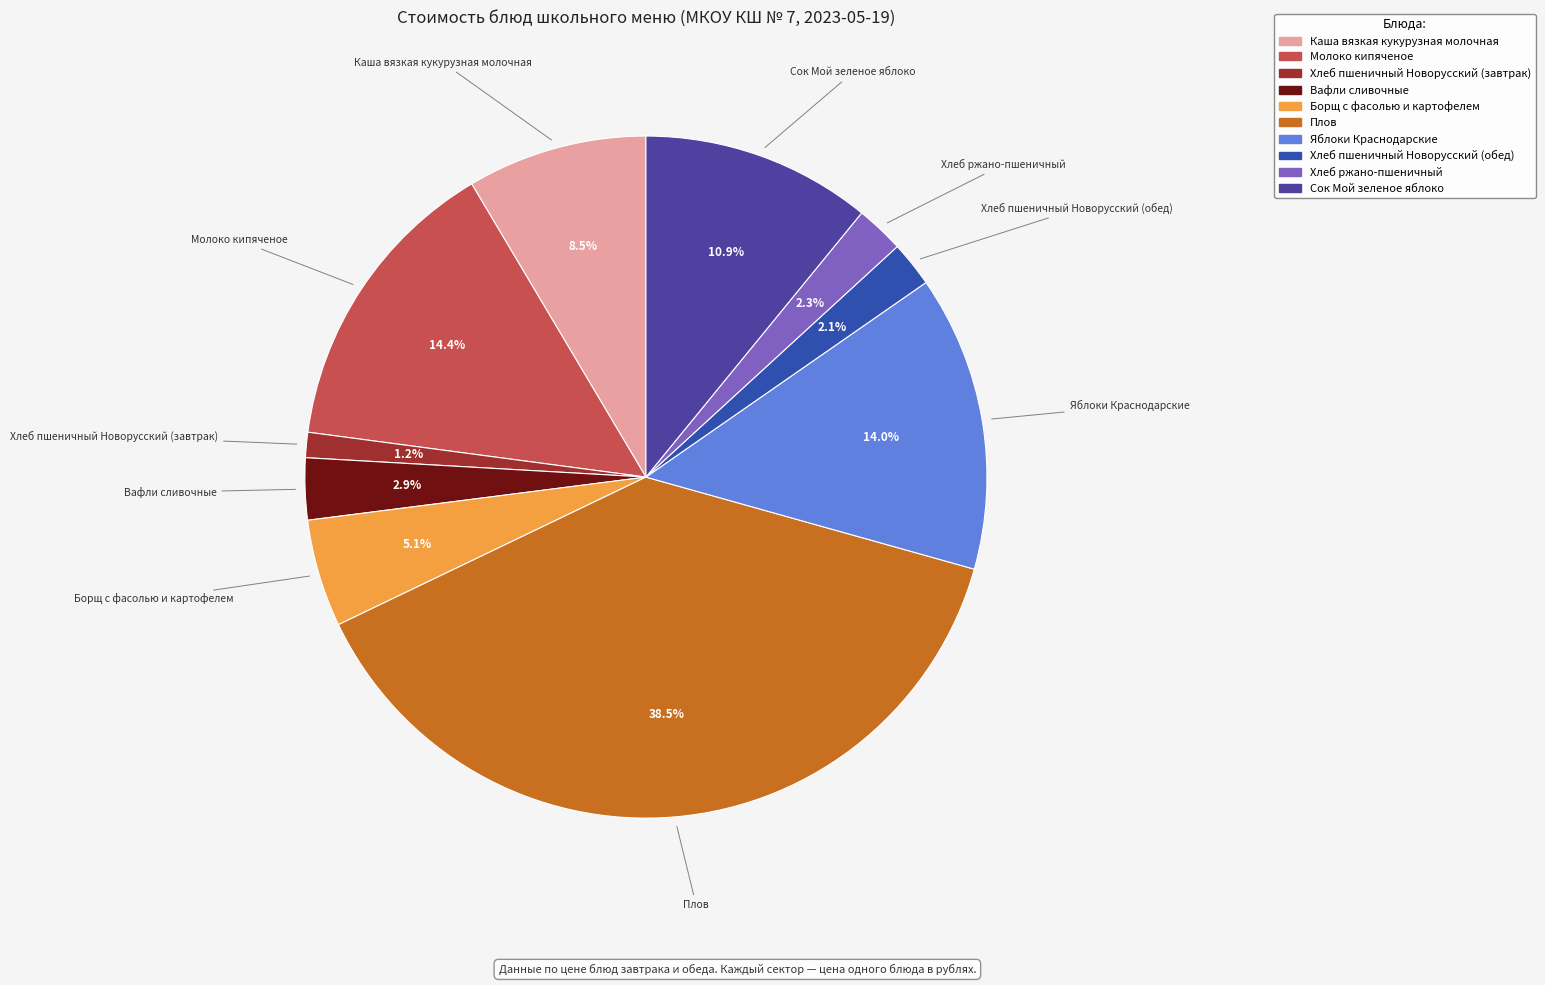

What percentage do Сок Мой зеленое яблоко and Плов together represent?

49.4%